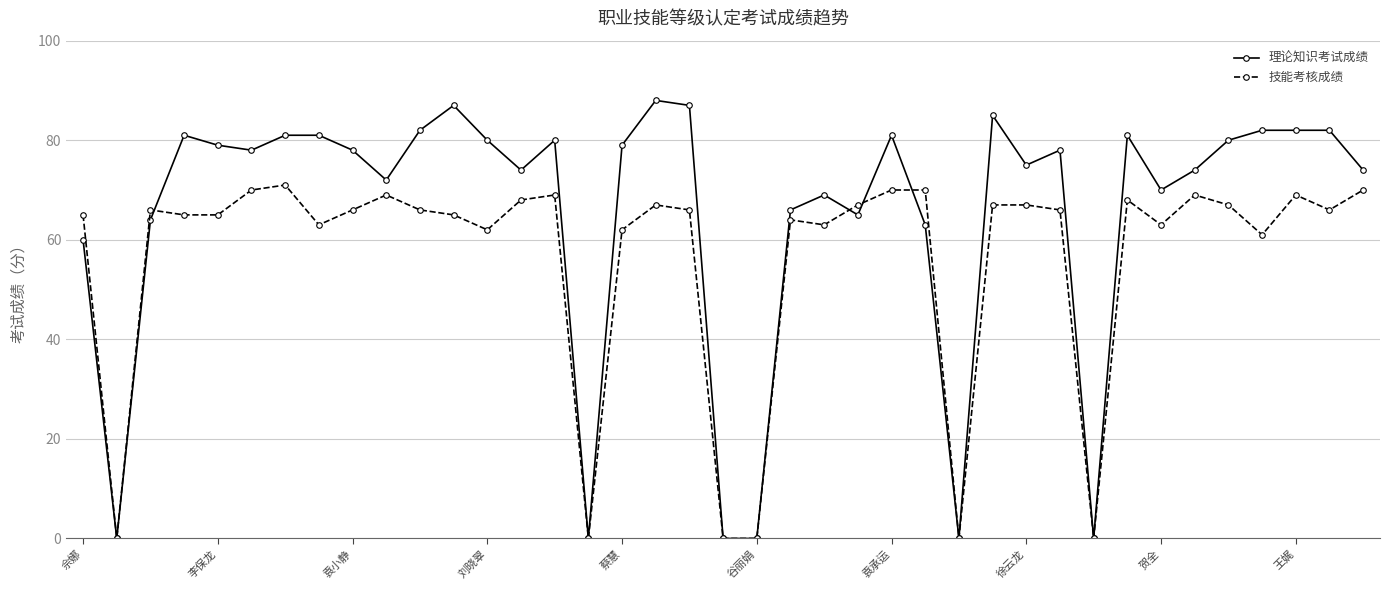

Is this an area chart (filled region under the line)?

No